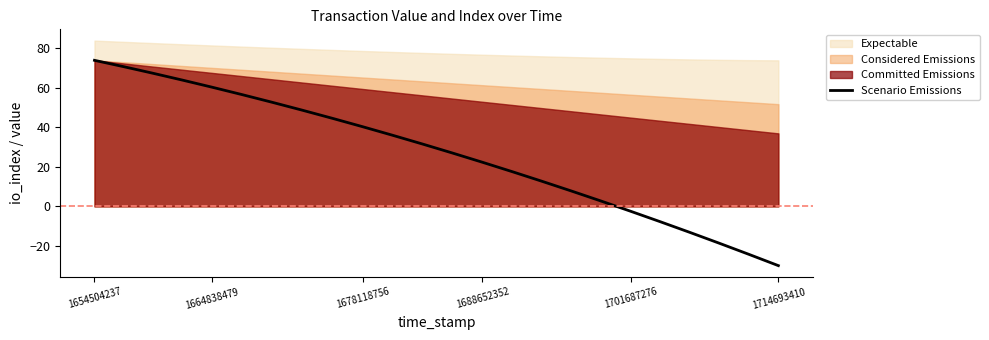

How many values exceed 31?

12